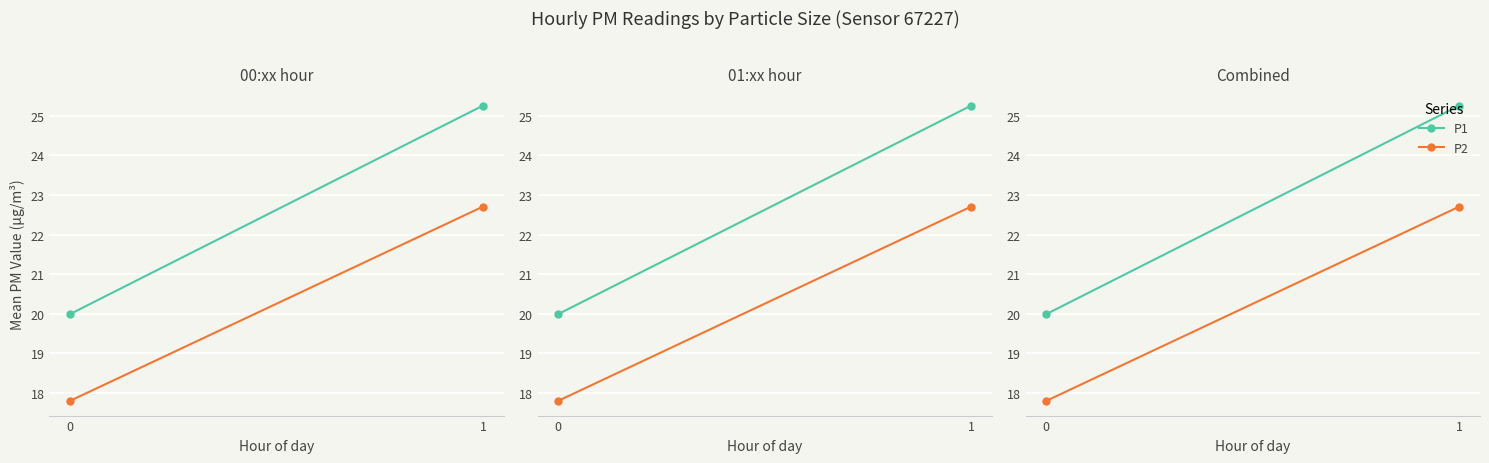

At which category is the sum across all series the highest?

1